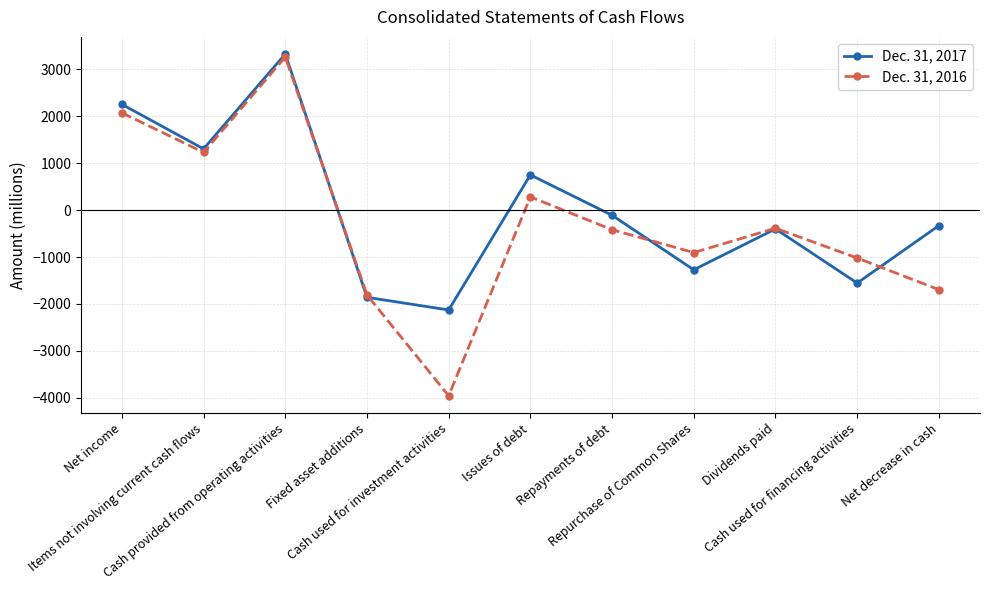

How many lines are shown in the chart?

2